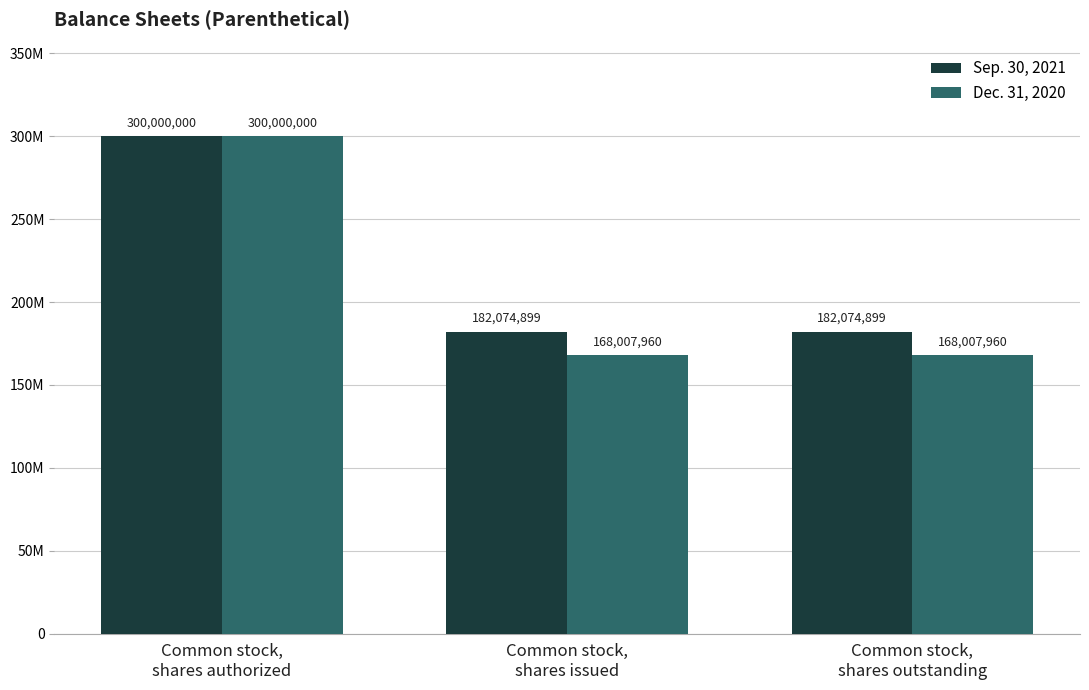

Which has a higher value, Common stock,
shares issued or Common stock,
shares outstanding?

Common stock,
shares issued